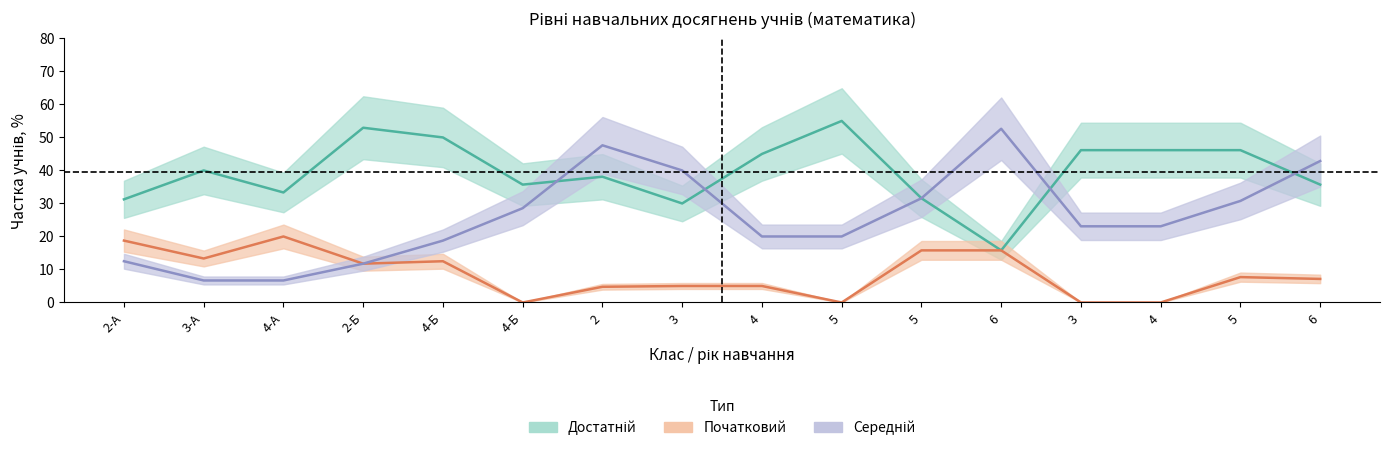

Reading left to right, transcribe all the data shown in this chart.

Початковий_%: 2-А=18.8	3-А=13.3	4-А=20.0	2-Б=11.8	4-Б=12.5	4-Б=0.0	2=4.8	3=5.0	4=5.0	5=0.0	5=15.8	6=15.8	3=0.0	4=0.0	5=7.7	6=7.1
Середній_%: 2-А=12.5	3-А=6.7	4-А=6.7	2-Б=11.8	4-Б=18.8	4-Б=28.6	2=47.6	3=40.0	4=20.0	5=20.0	5=31.6	6=52.6	3=23.1	4=23.1	5=30.8	6=42.9
Достатній_%: 2-А=31.2	3-А=40.0	4-А=33.3	2-Б=52.9	4-Б=50.0	4-Б=35.7	2=38.1	3=30.0	4=45.0	5=55.0	5=31.6	6=15.8	3=46.1	4=46.1	5=46.1	6=35.7